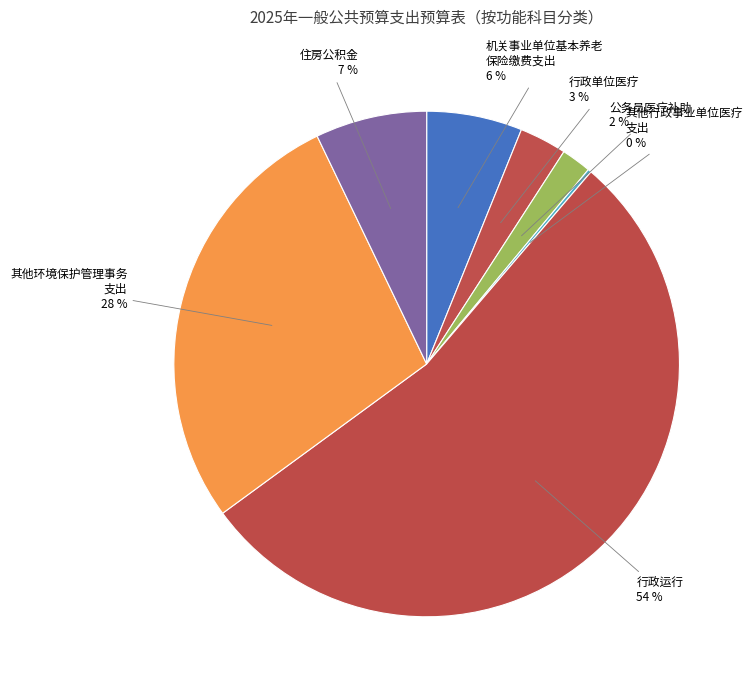

How many segments does this pie chart have?

7